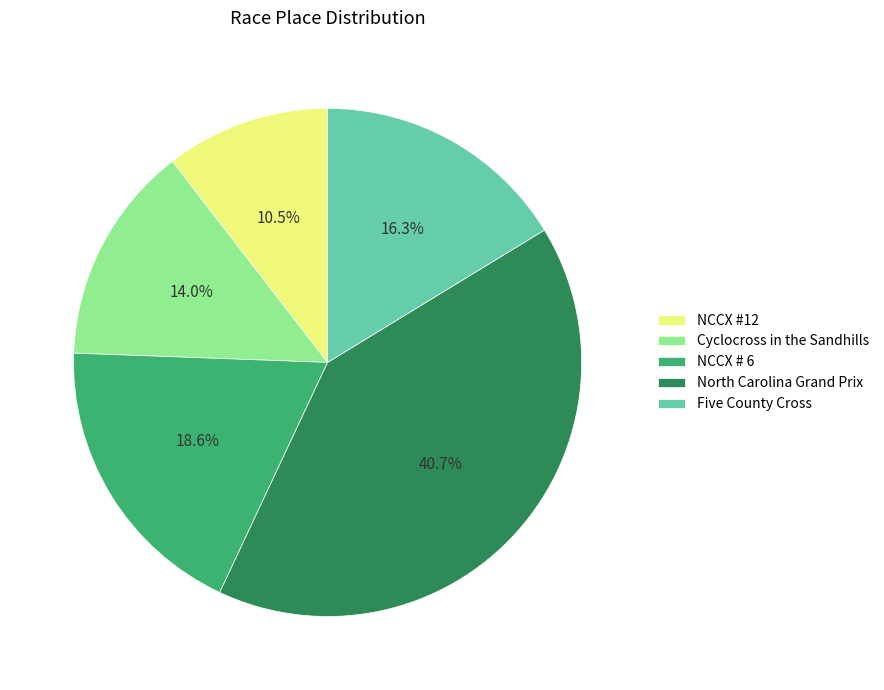

How many segments does this pie chart have?

5